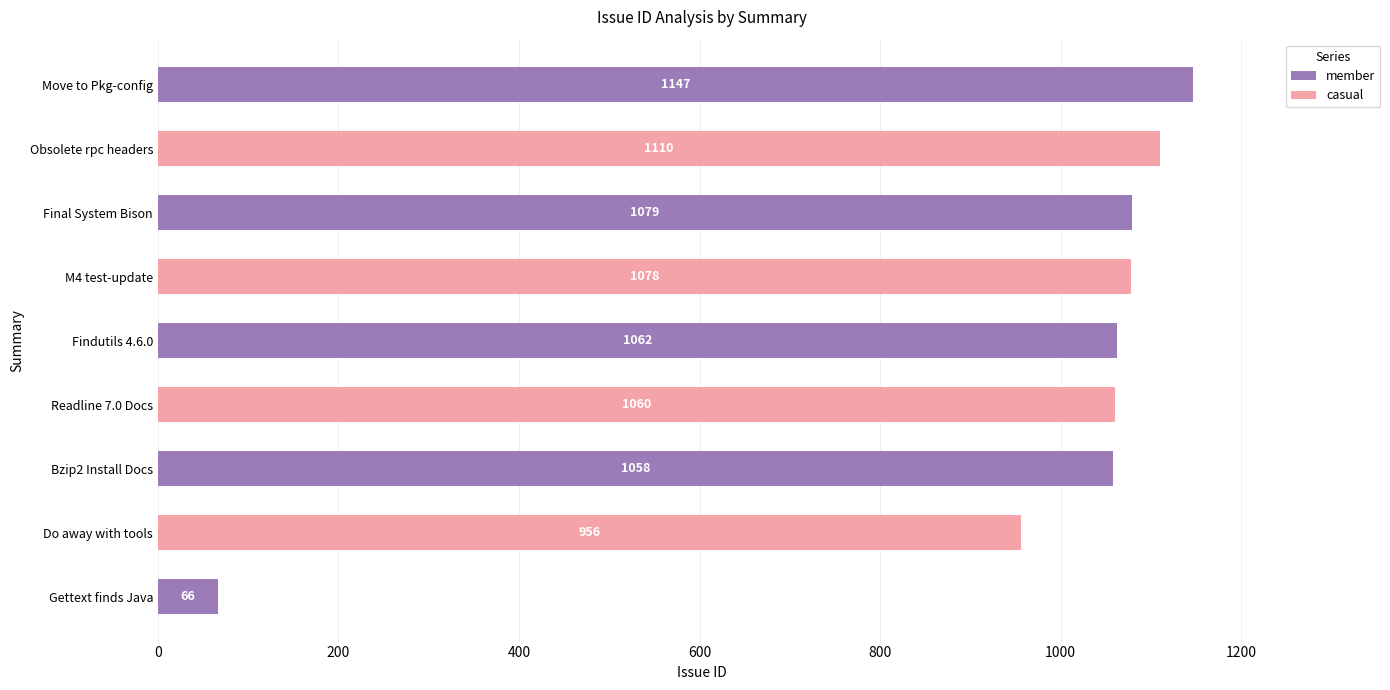

The casual series shows 1078 at M4 test-update. True or false?

True